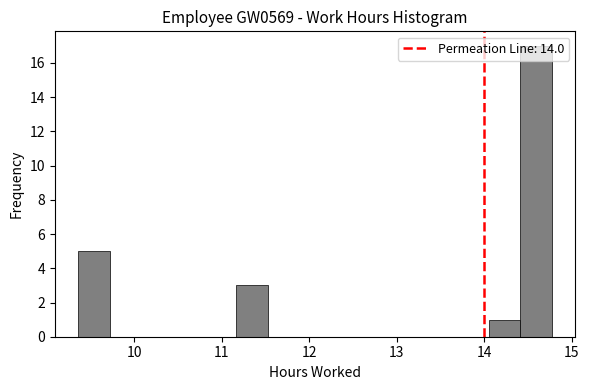

Around what value on the x-axis is the tallest bar? Give the approximate position of its centre, as read against the axis.

14.6